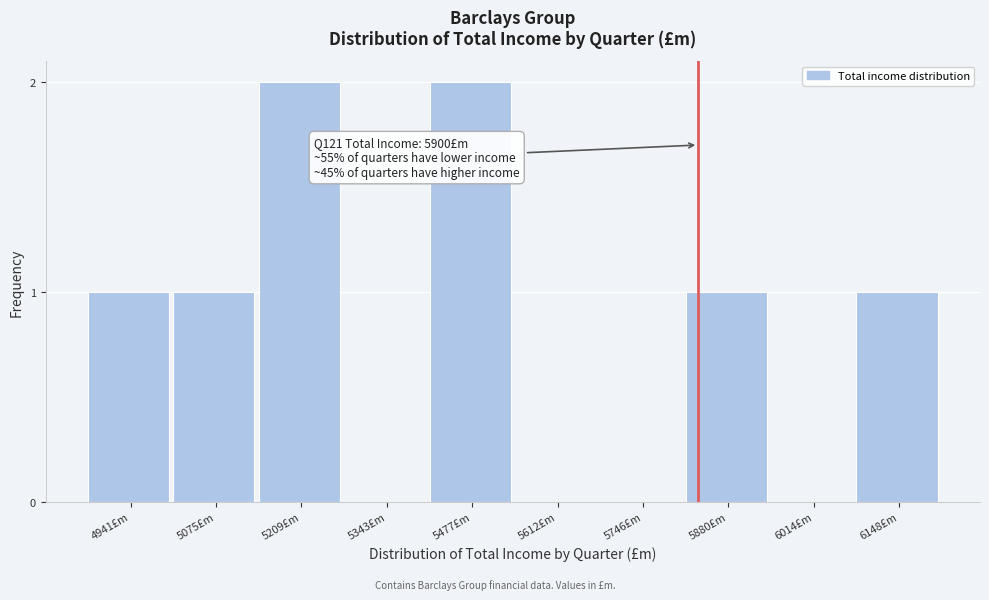

Reading left to right, transcribe all the data shown in this chart.

4941£m=1	5075£m=1	5209£m=2	5343£m=0	5477£m=2	5612£m=0	5746£m=0	5880£m=1	6014£m=0	6148£m=1